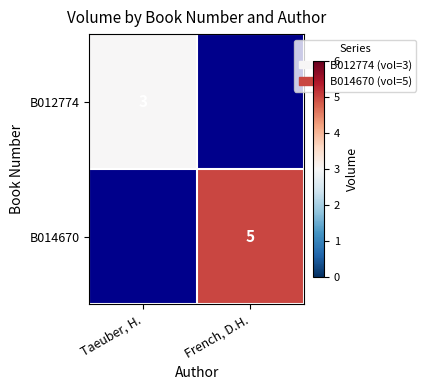

Is it true that B012774 equals 3 at Taeuber, H.?

True